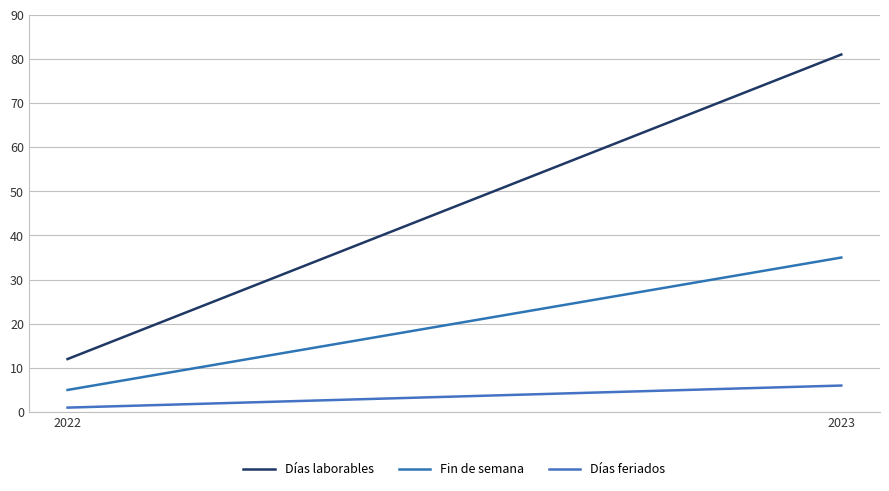

What is the approximate value of Días feriados at 2023?

6